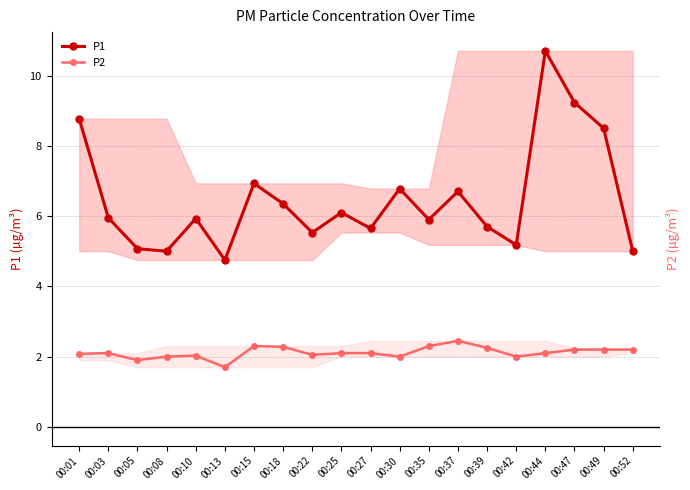

True or false: P1 and P2 cross at least once.

False